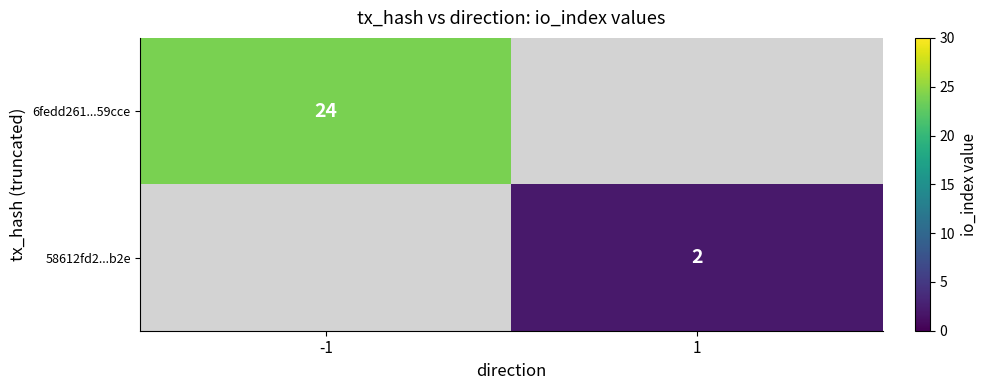

Between 1 and -1, which is larger?

-1